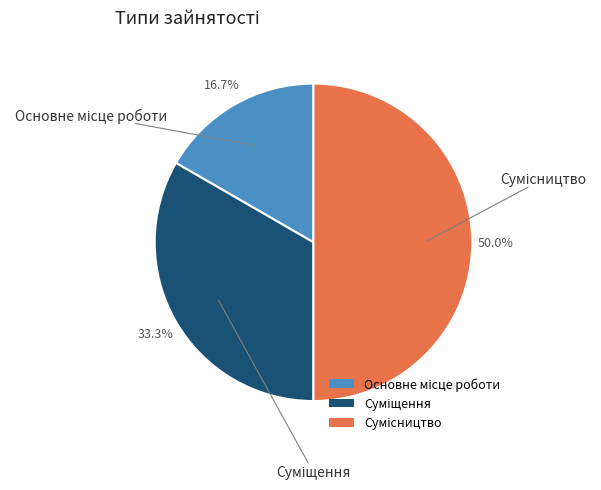

Count the number of slices in the pie.

3